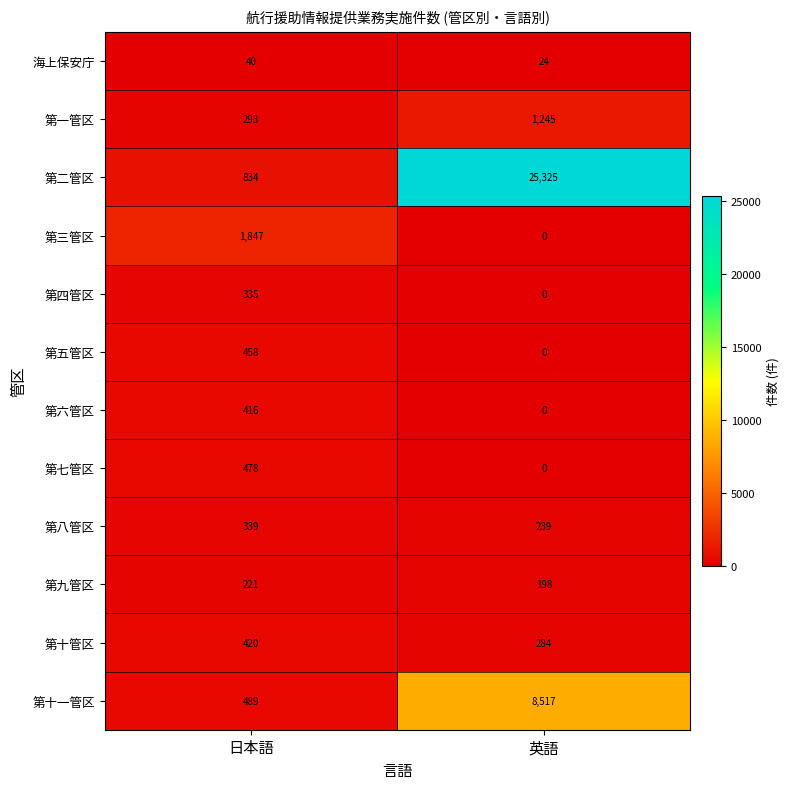

What is the sum of all 第五管区 values?

458